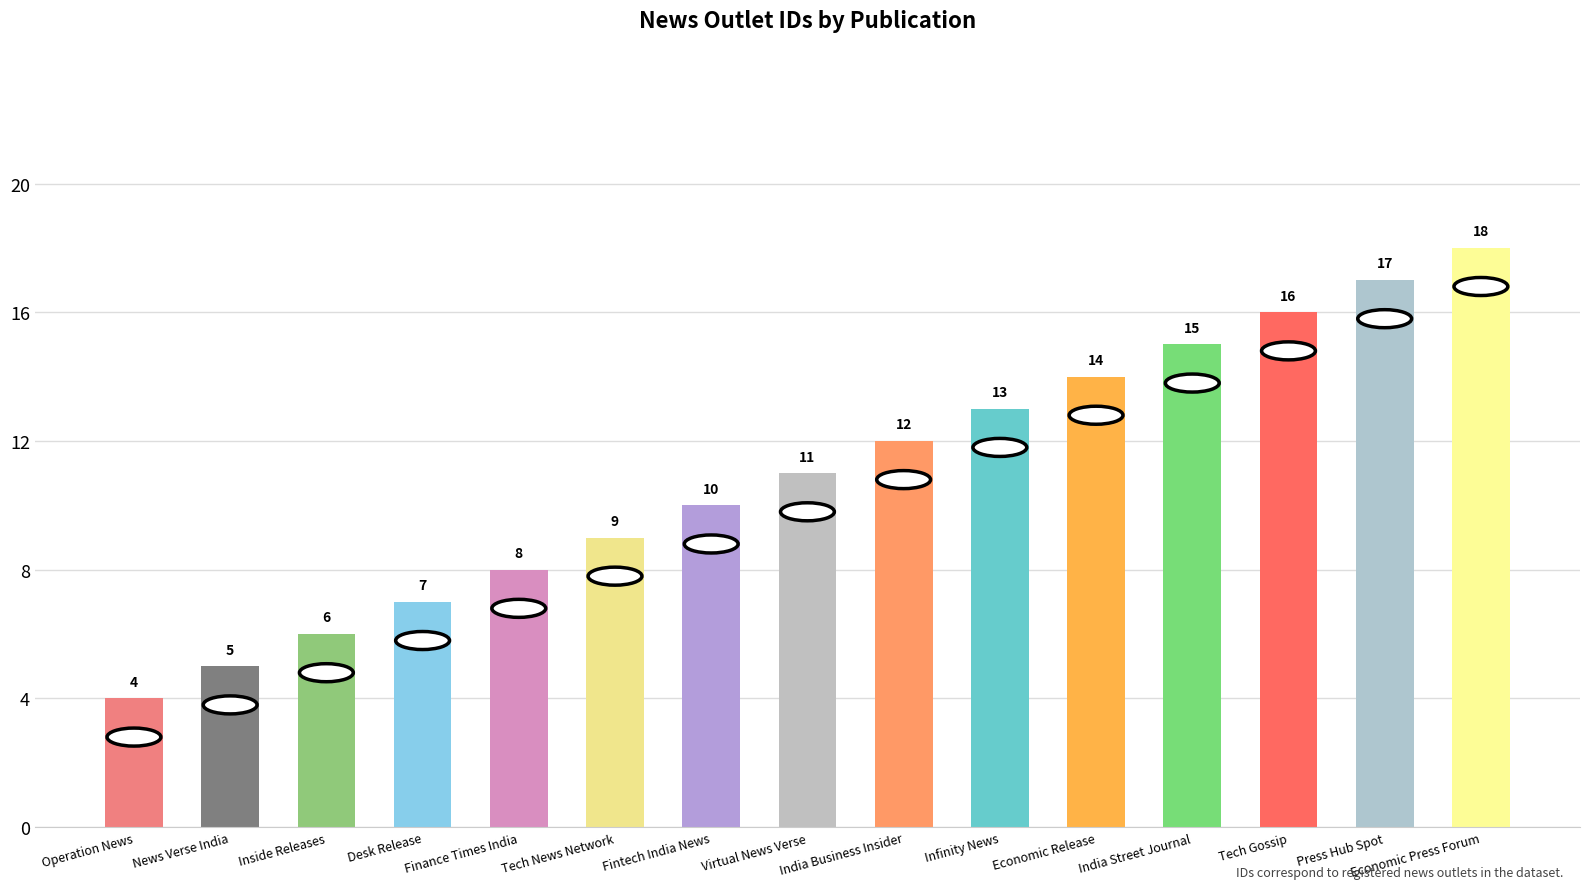

Read the value at Inside Releases, to the nearest 10.

10